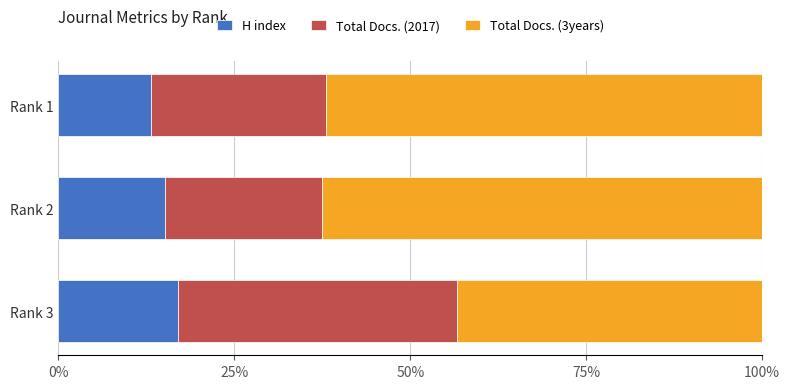

What are all the series names shown in the legend?

H index, Total Docs. (2017), Total Docs. (3years)